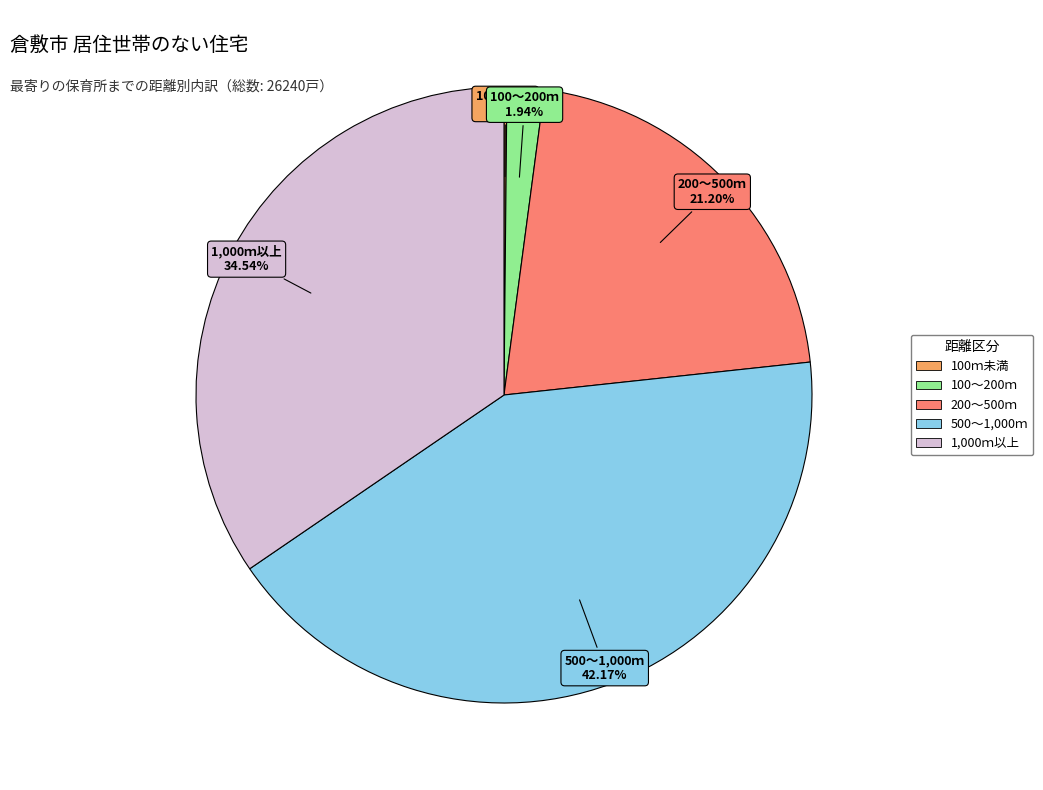

Is there any slice that represents more than half of the pie?

No